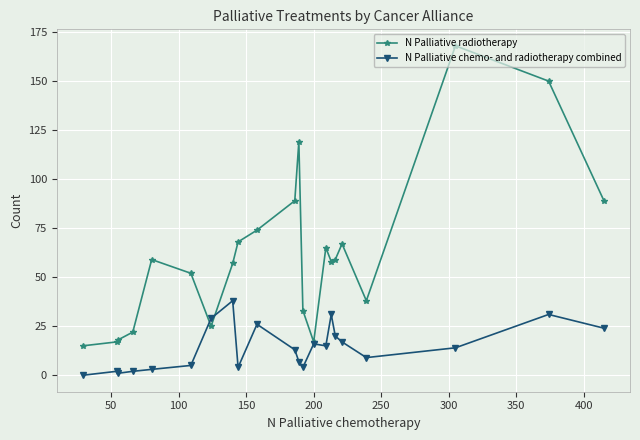

Which series has the largest total across all categories?

N Palliative radiotherapy